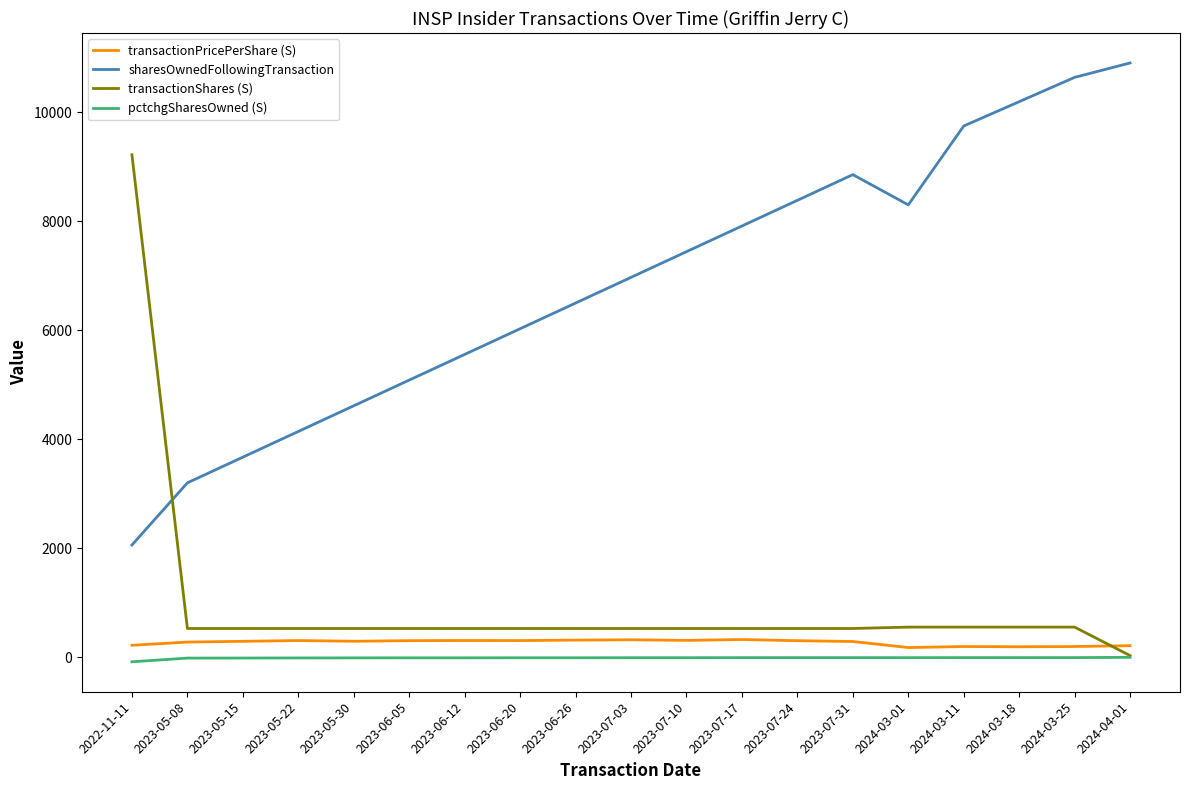

Is the value of transactionShares (S) at 2024-03-01 greater than the value of transactionPricePerShare (S) at 2023-06-20?

Yes